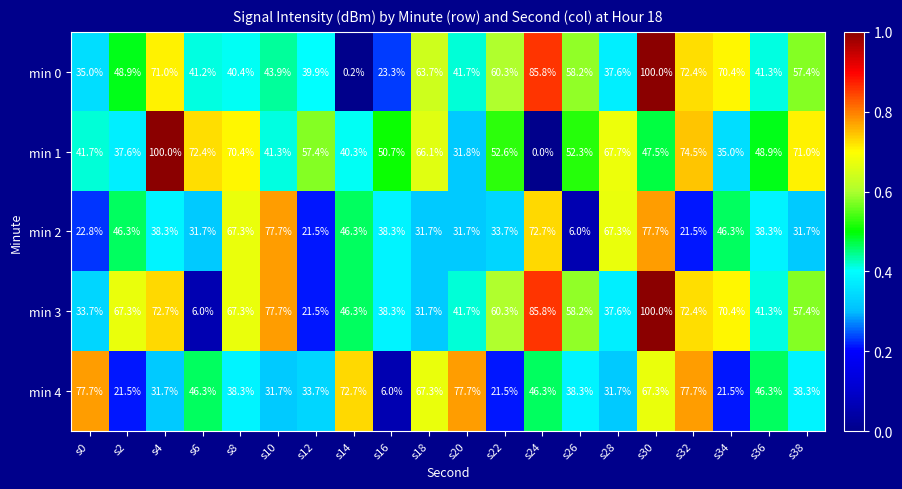

What is the difference between the second highest and minimum values in the min 0 series?

85.6